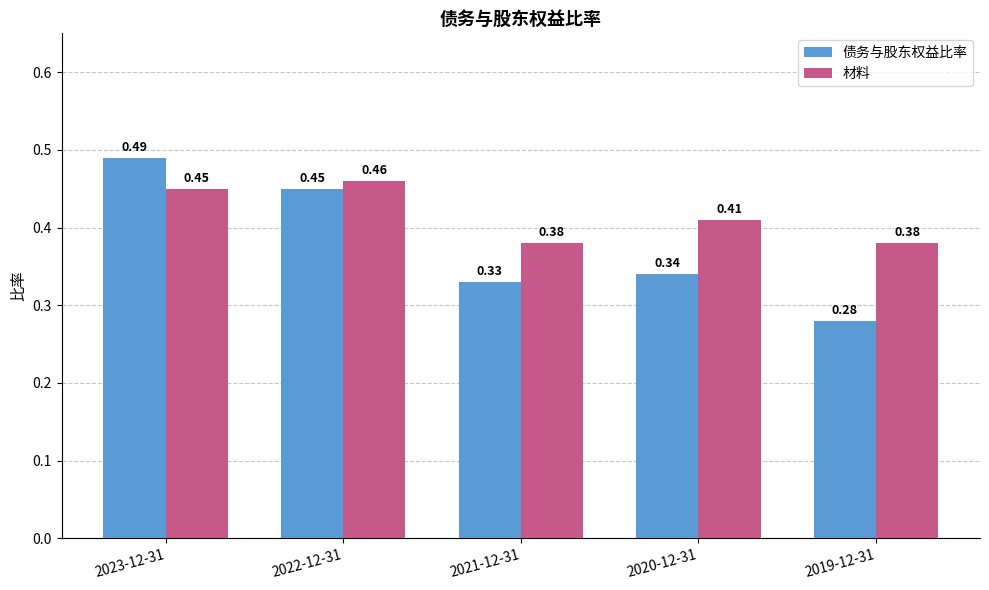

Does the chart contain any negative values?

No